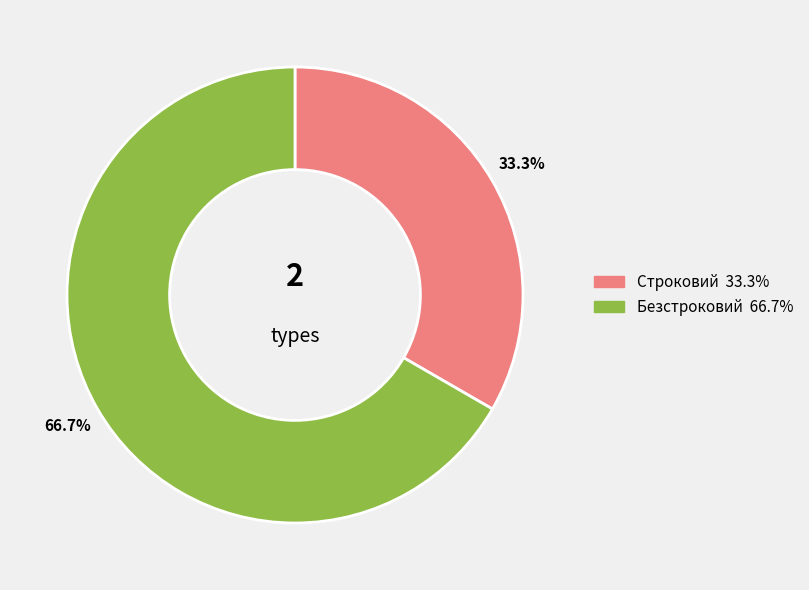

To the nearest percent, what is the average slice percentage?

50%